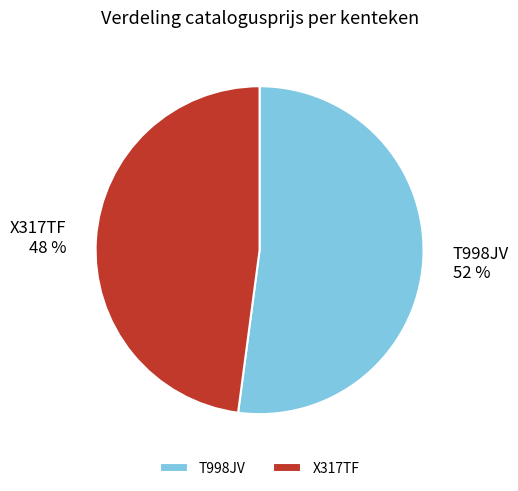

Combined, do T998JV and X317TF account for over 50%?

Yes